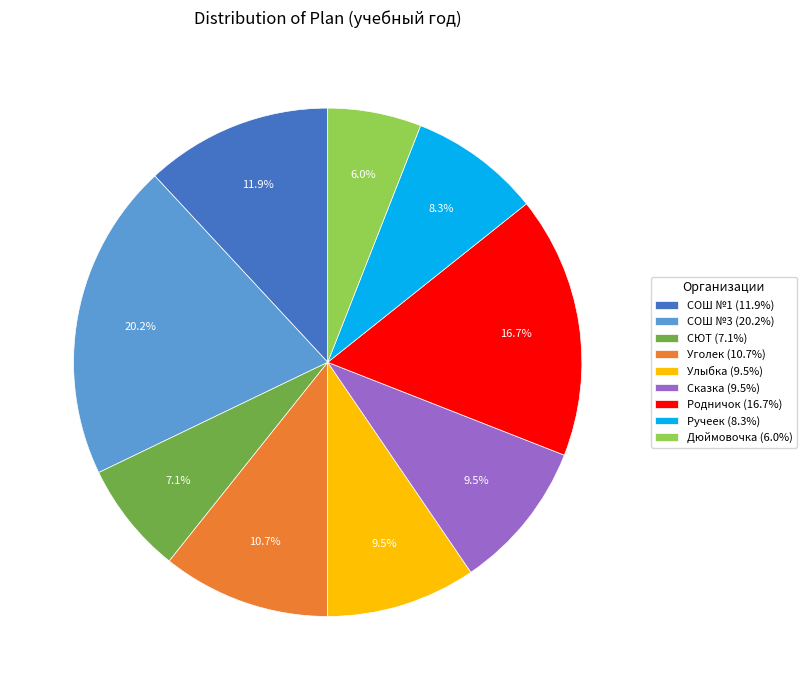

Is Дюймовочка the majority of the pie?

No